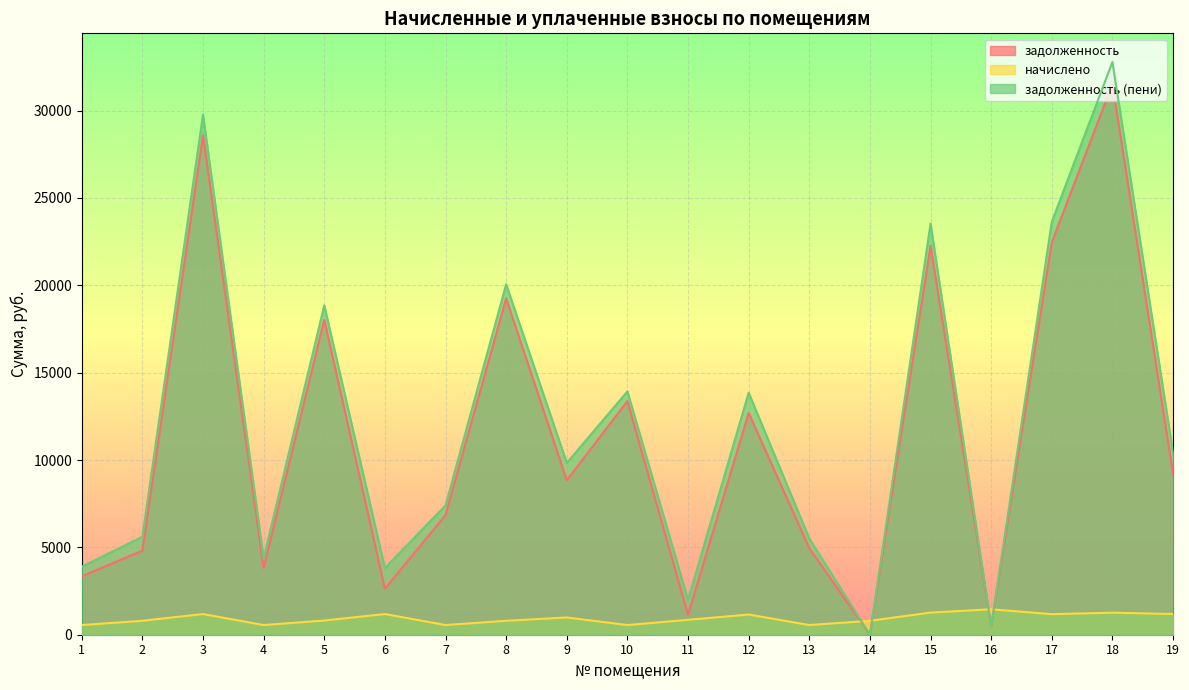

What are all the series names shown in the legend?

задолженность, начислено, задолженность (пени)